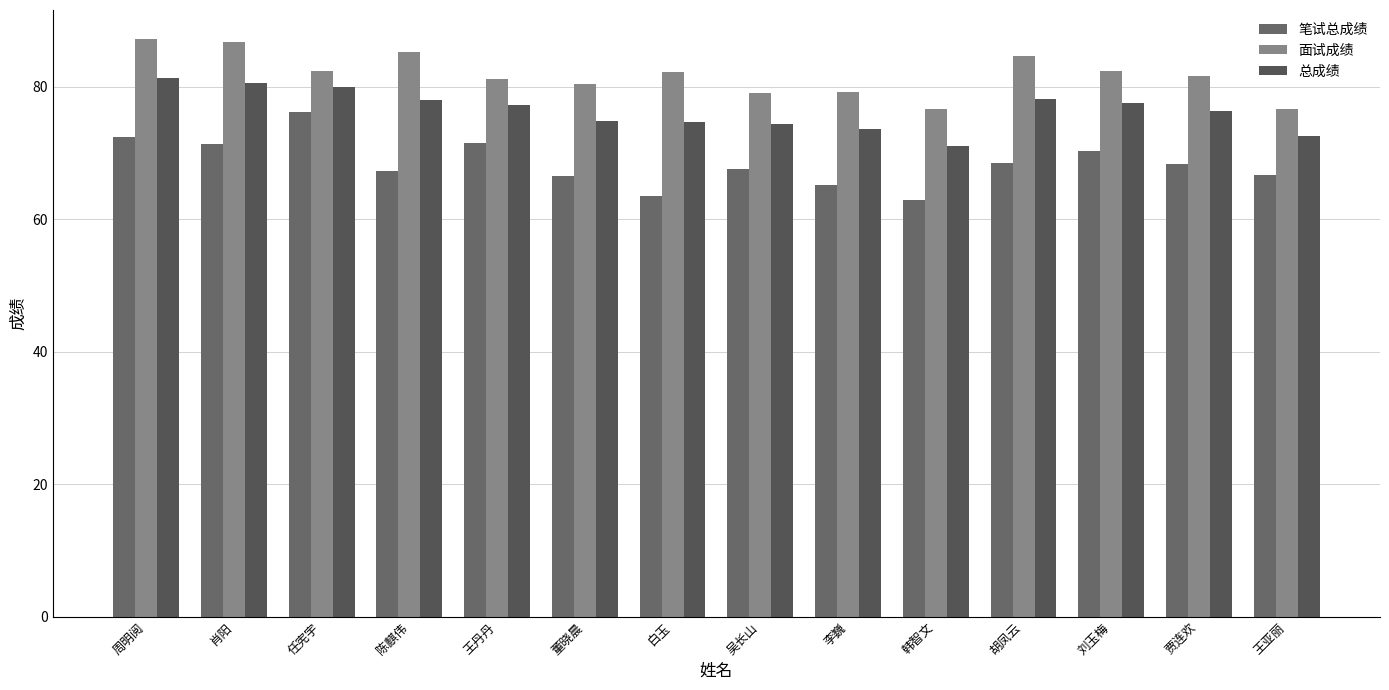

Are the bars horizontal?

No